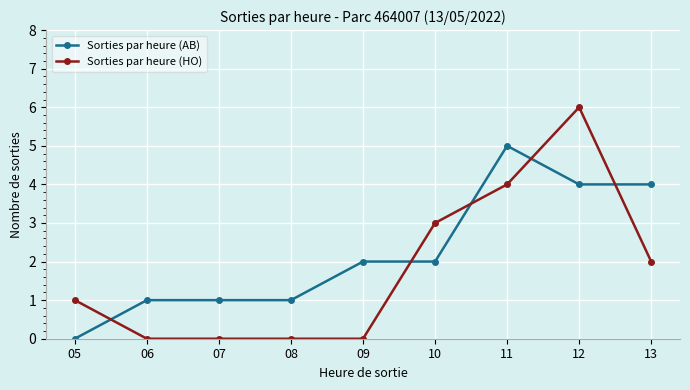

What is the average value of the Sorties par heure (HO) series?

2